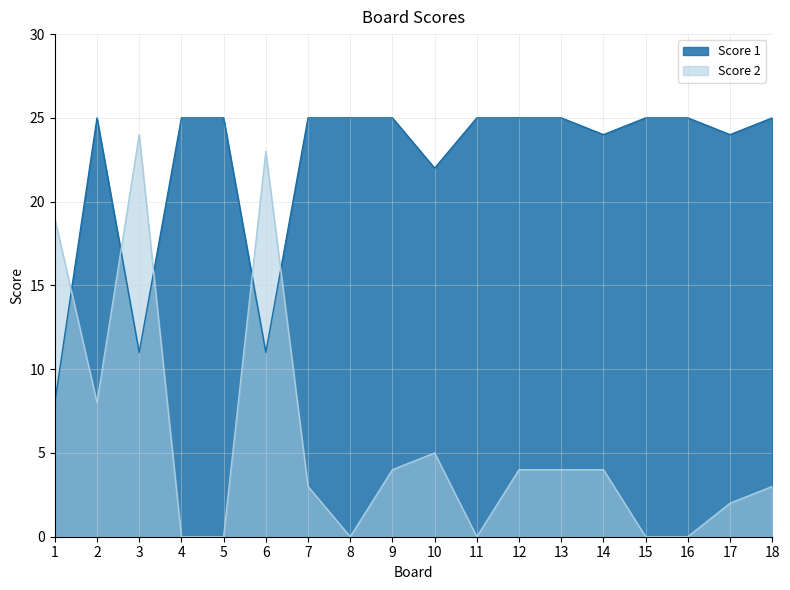

What is the value of the Score 2 point at the 9th from the left?

4